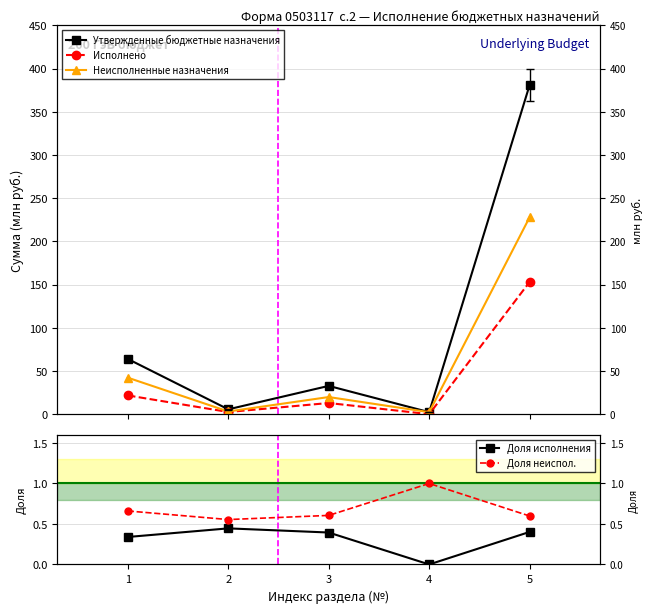

The Утвержденные бюджетные назначения series shows 8.7 at 2. True or false?

False